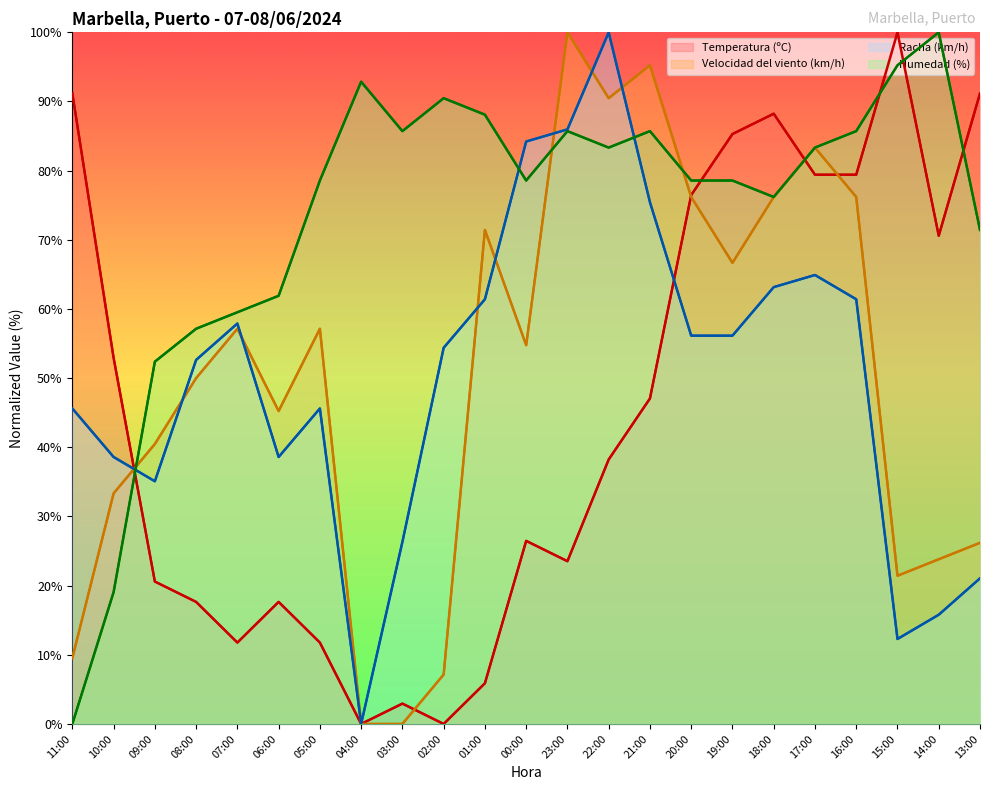

How many distinct data groups are displayed?

4